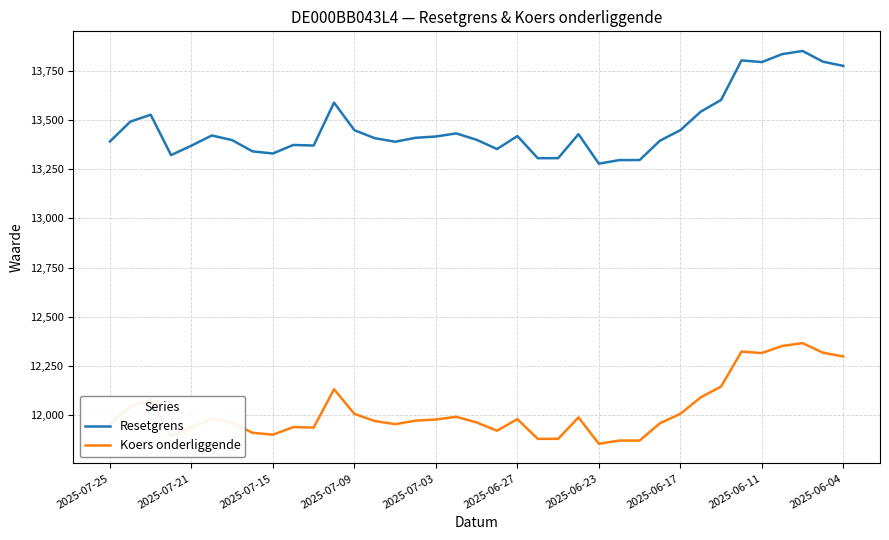

How many lines are shown in the chart?

2